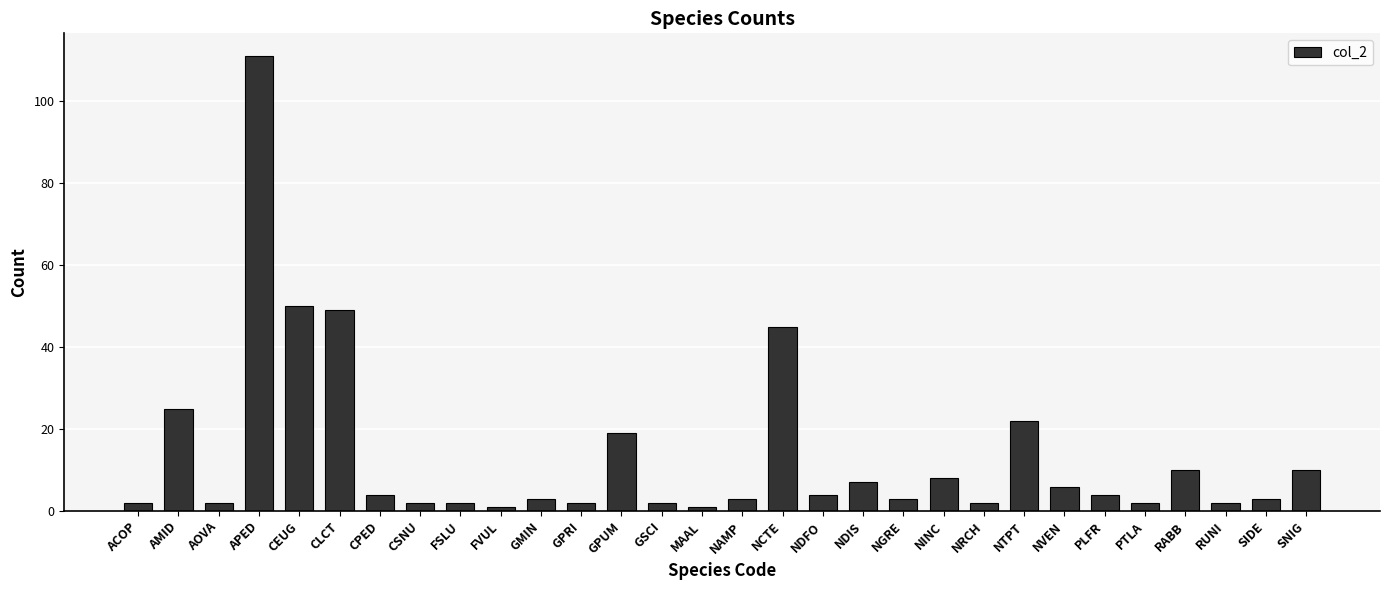

What is the label of the 14th bar from the right?

NCTE